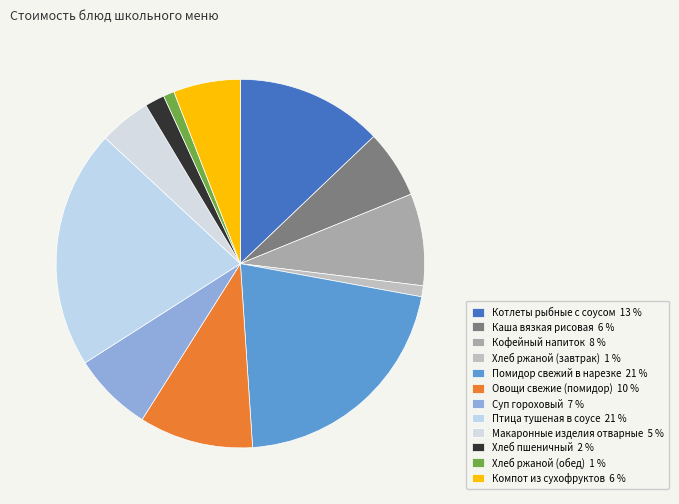

How many segments does this pie chart have?

12